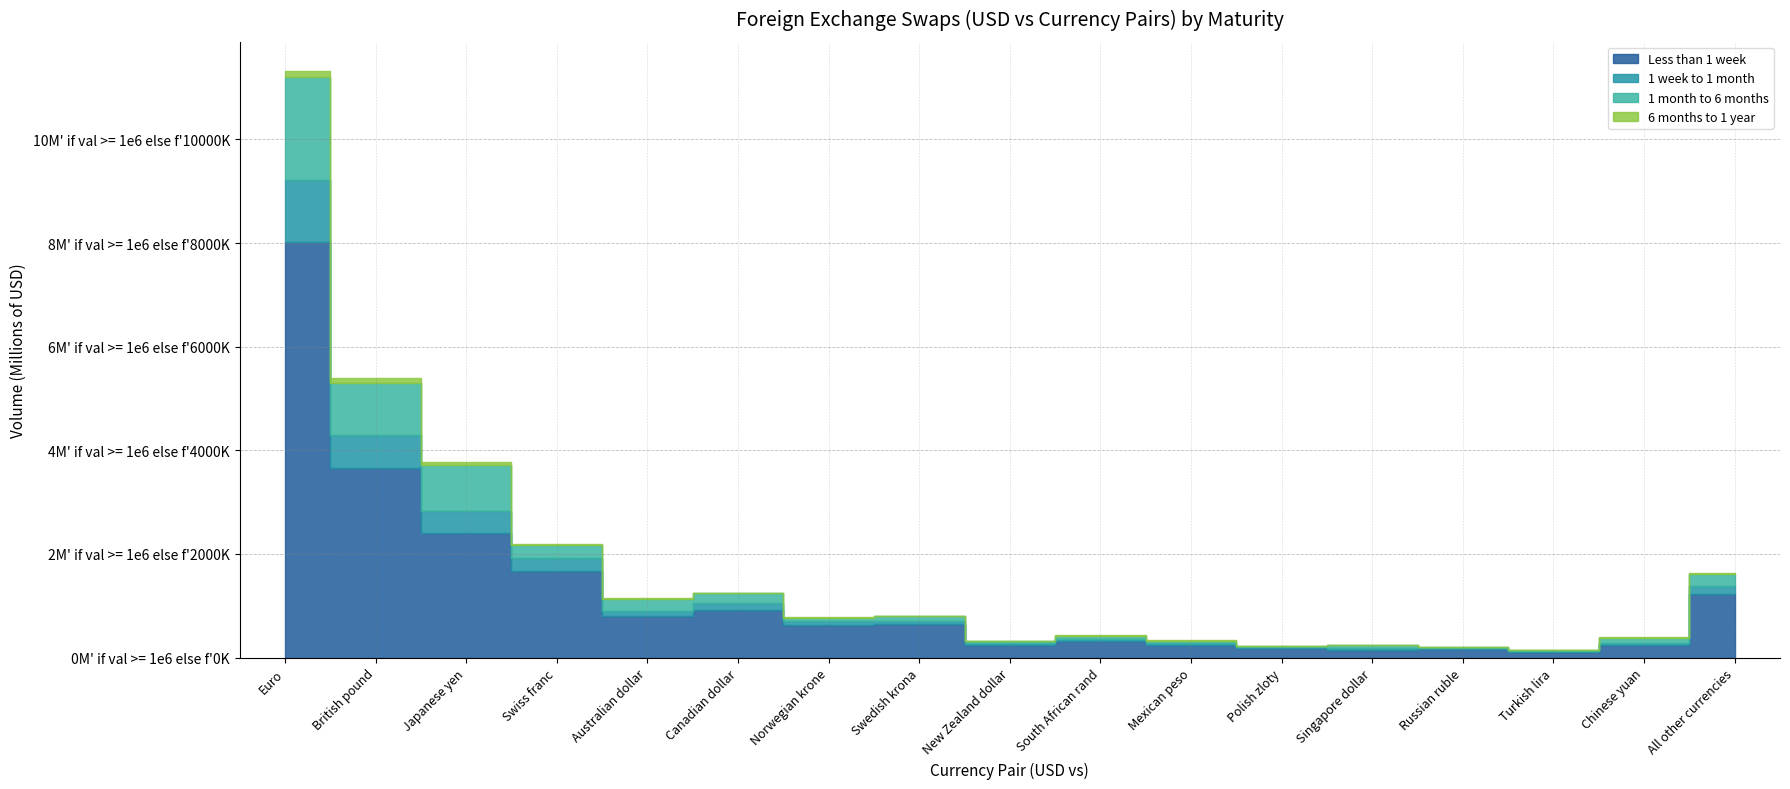

Is it true that 6 months to 1 year equals 5647 at Australian dollar?

False